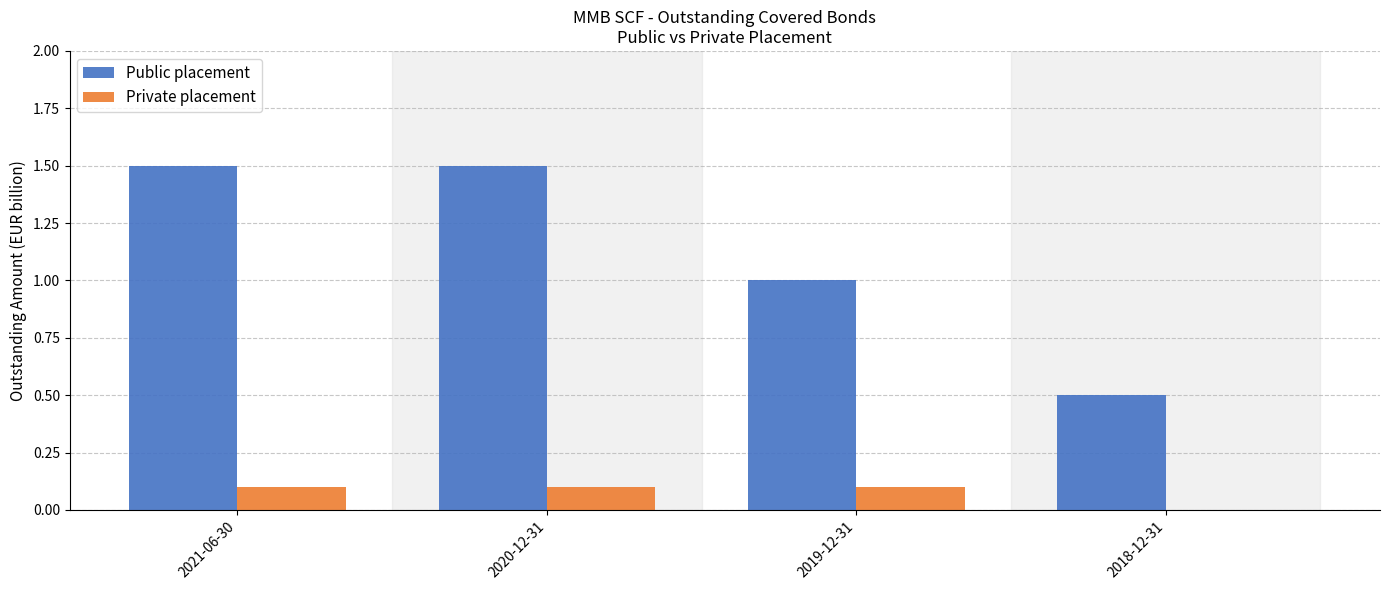

Reading left to right, extract all data points from this chart.

Public placement: 1.5	1.5	1.0	0.5
Private placement: 0.1	0.1	0.1	0.0